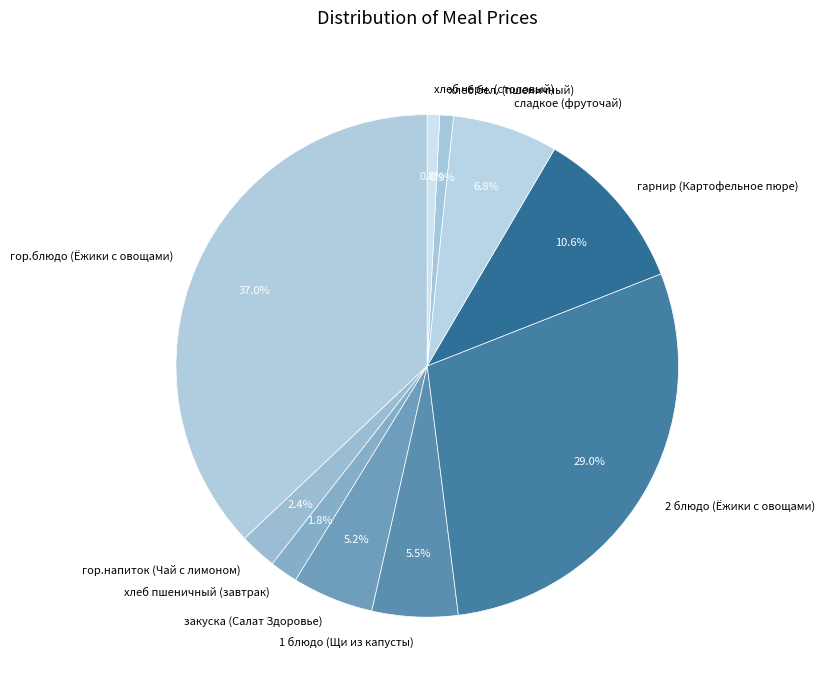

What is the largest slice in the pie chart?

гор.блюдо (Ёжики с овощами)